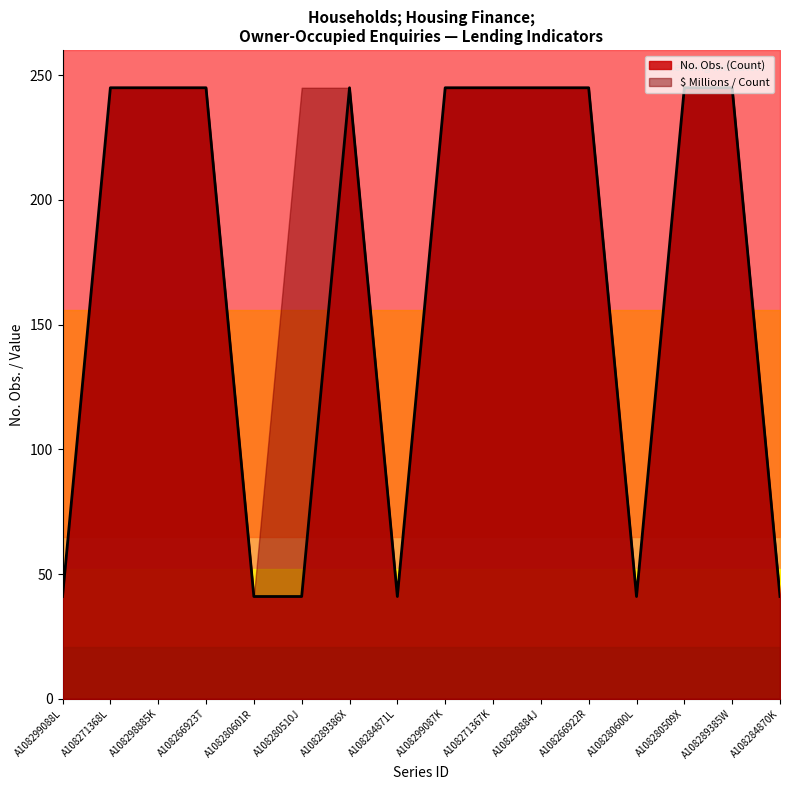

How many distinct data groups are displayed?

1